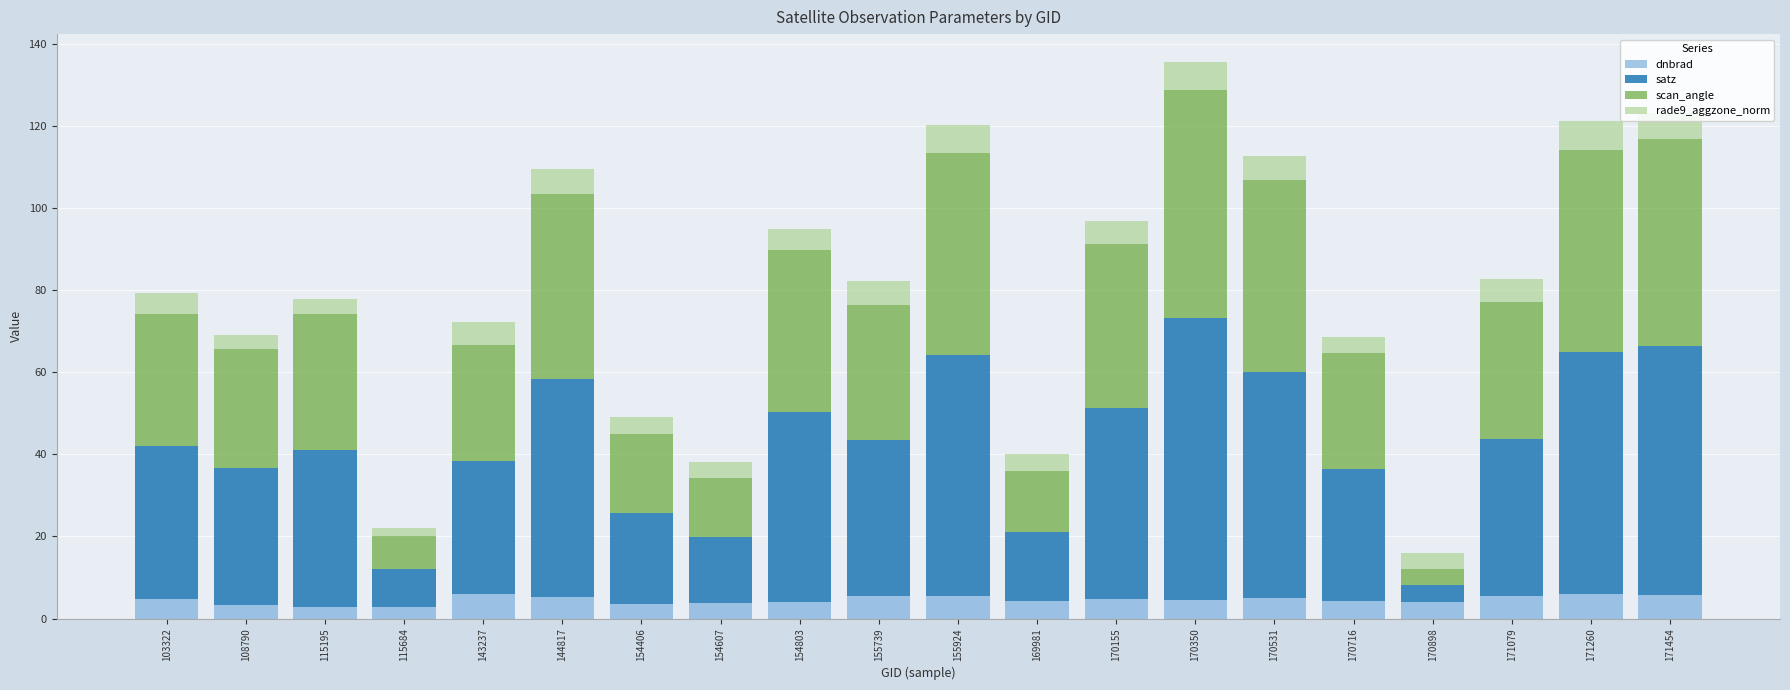

What is the total value across all series at 170350?

135.5